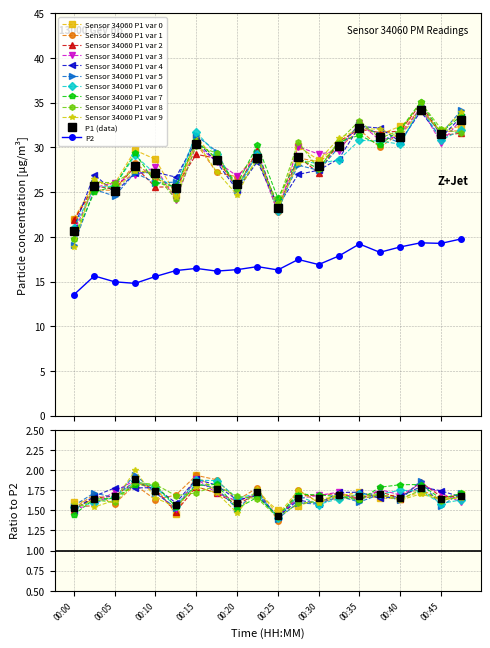

At how many categories does at least one series exceed 27?

14